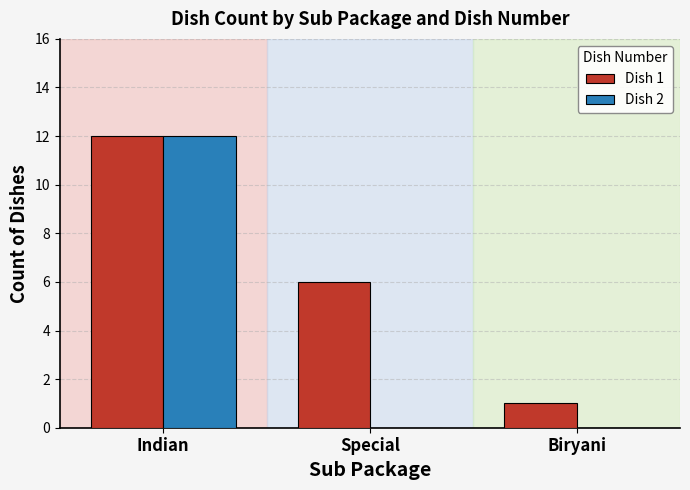

True or false: Dish 2 has a value of 12 at Indian.

True